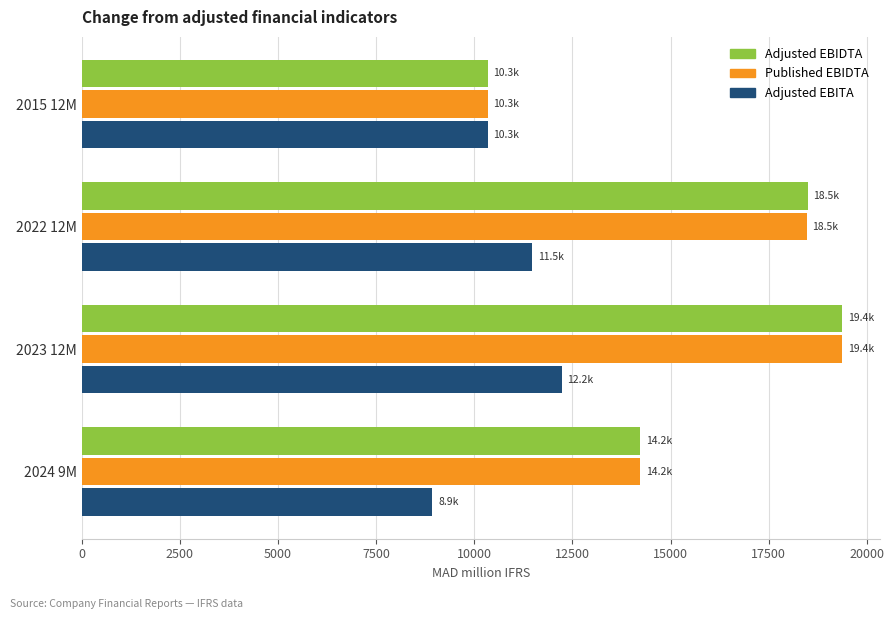

What is the smallest value displayed?

8928.7